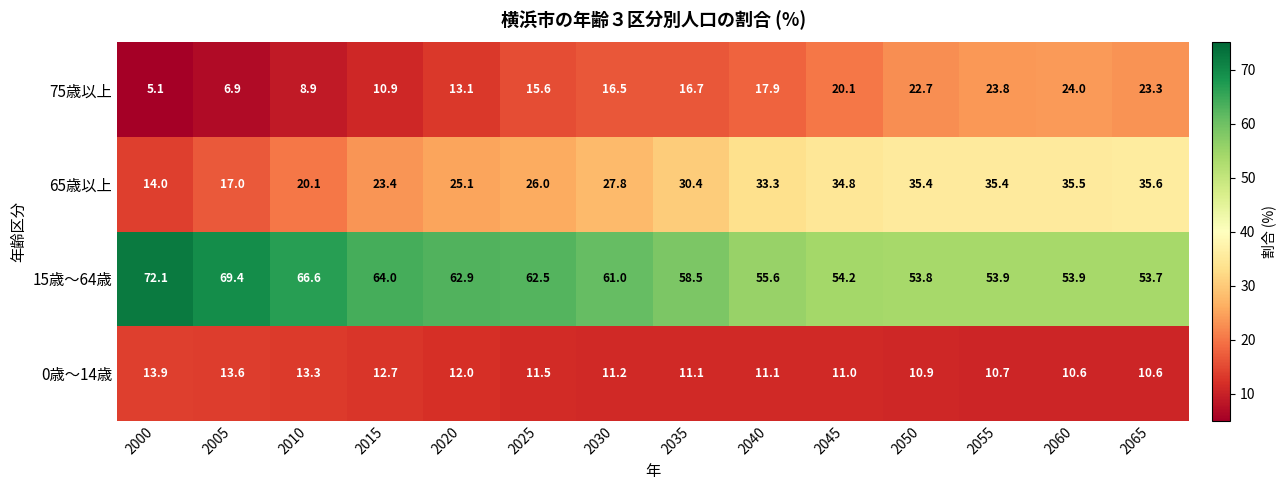

Which series has the largest total across all categories?

15歳～64歳